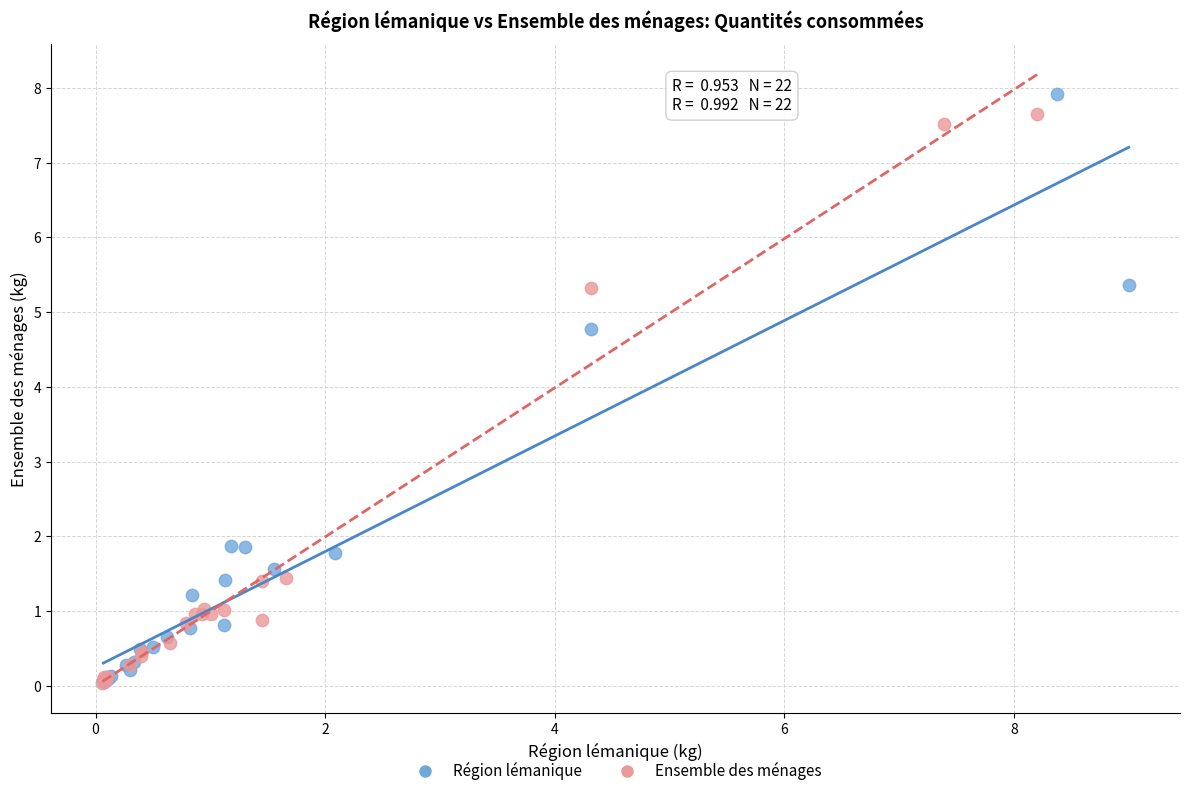

Which series has the largest Y range (max minus min)?

Région lémanique